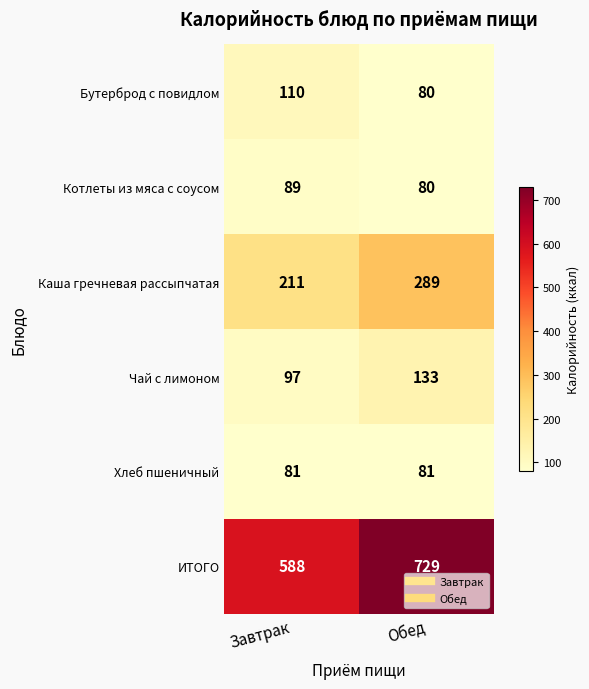

What is the sum of all ИТОГО values?

1317